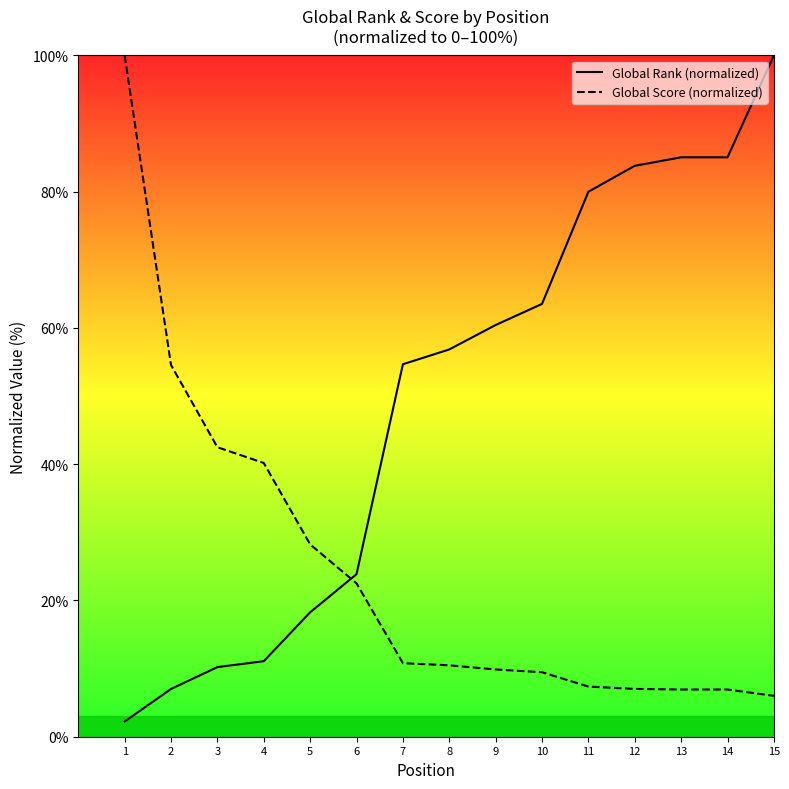

Reading left to right, extract all data points from this chart.

Global Rank (normalized): 2.2	7.0	10.2	11.1	18.3	23.9	54.7	56.8	60.4	63.5	80.0	83.8	85.1	85.1	100.0
Global Score (normalized): 100.0	54.6	42.5	40.2	28.2	22.5	10.8	10.5	9.9	9.5	7.4	7.0	6.9	6.9	6.0